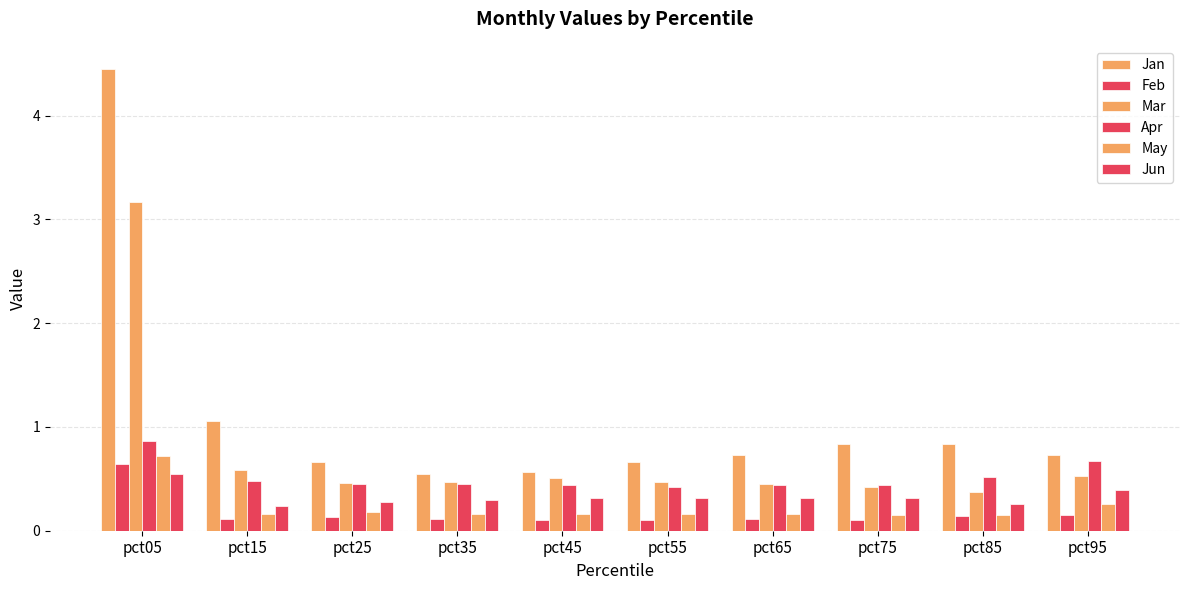

What is the approximate value of May at pct95?

0.3